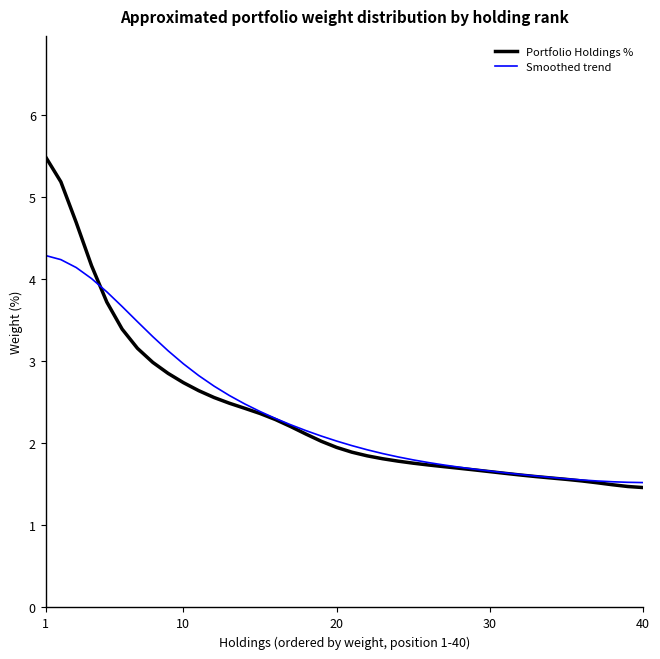

What is the minimum value for Portfolio Holdings %?

1.5